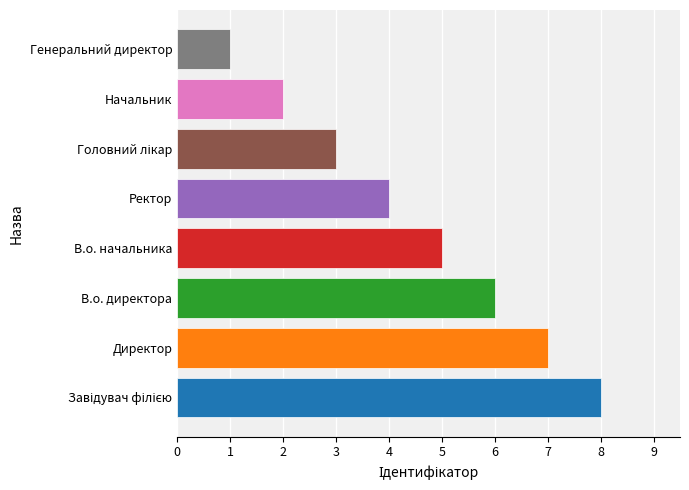

Reading top to bottom, list all the values displayed in this chart.

1	2	3	4	5	6	7	8